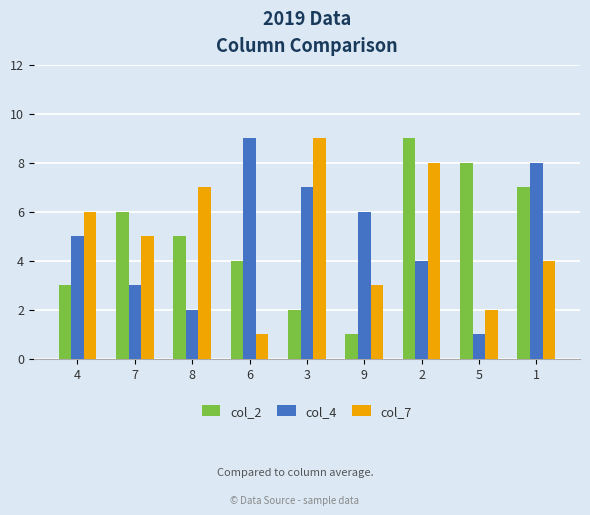

Reading left to right, transcribe all the data shown in this chart.

col_2: 3	6	5	4	2	1	9	8	7
col_4: 5	3	2	9	7	6	4	1	8
col_7: 6	5	7	1	9	3	8	2	4